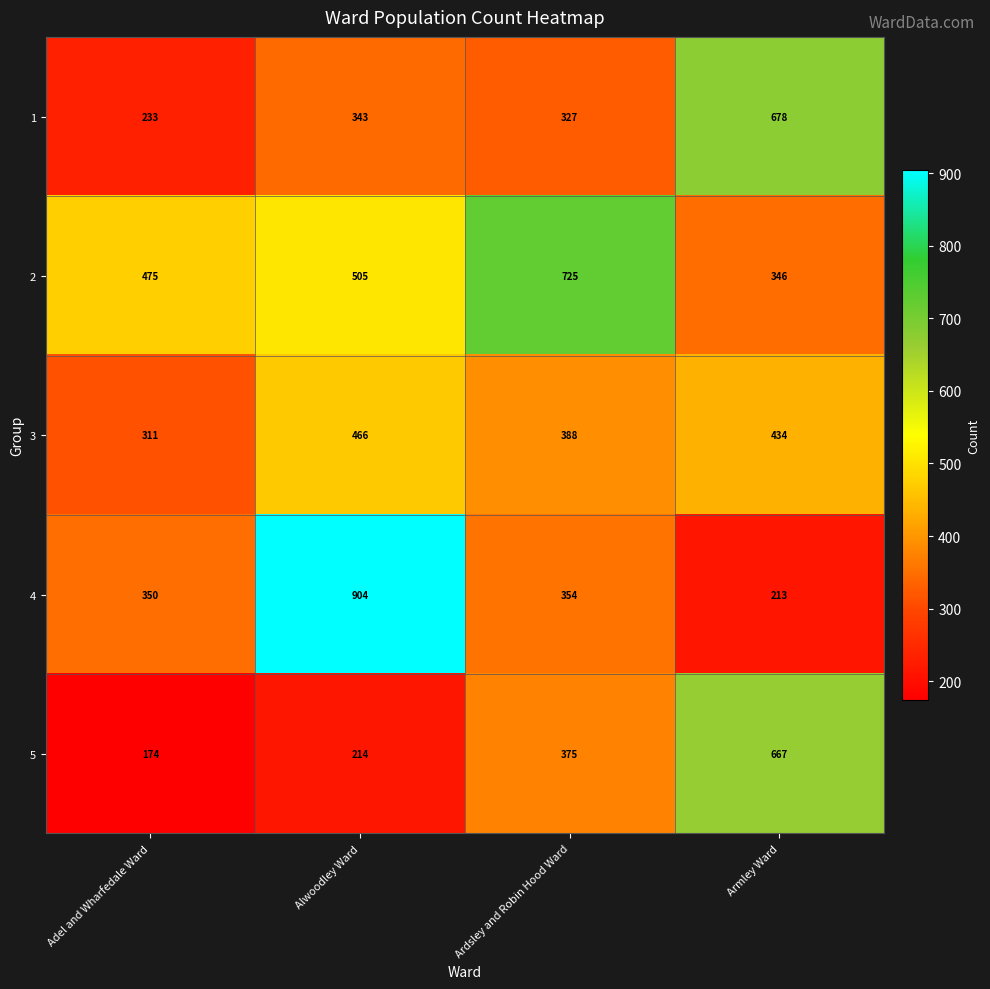

Reading left to right, list all the values displayed in this chart.

1: Adel and Wharfedale Ward=233	Alwoodley Ward=343	Ardsley and Robin Hood Ward=327	Armley Ward=678
2: Adel and Wharfedale Ward=475	Alwoodley Ward=505	Ardsley and Robin Hood Ward=725	Armley Ward=346
3: Adel and Wharfedale Ward=311	Alwoodley Ward=466	Ardsley and Robin Hood Ward=388	Armley Ward=434
4: Adel and Wharfedale Ward=350	Alwoodley Ward=904	Ardsley and Robin Hood Ward=354	Armley Ward=213
5: Adel and Wharfedale Ward=174	Alwoodley Ward=214	Ardsley and Robin Hood Ward=375	Armley Ward=667